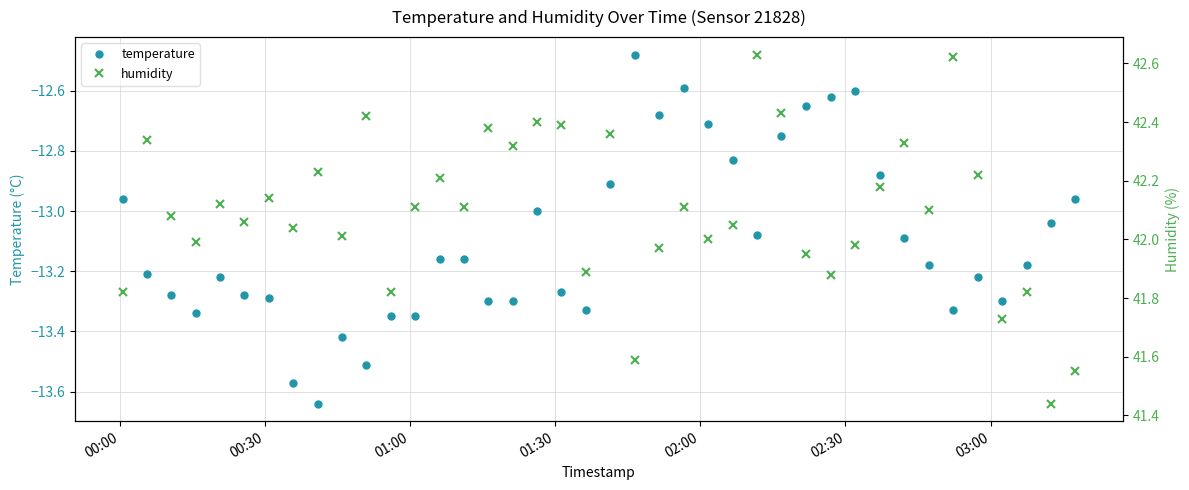

Is this an area chart (filled region under the line)?

No